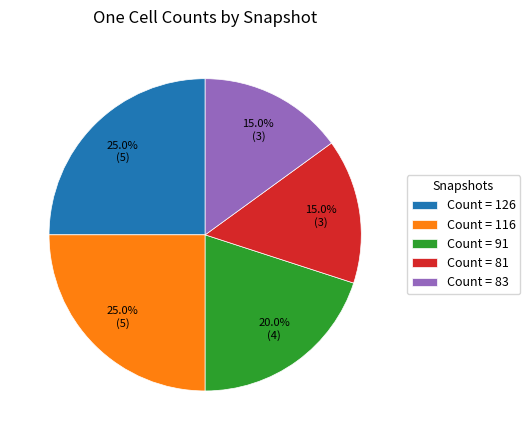

Is the sum of Count = 81 and Count = 91 greater than half?

No